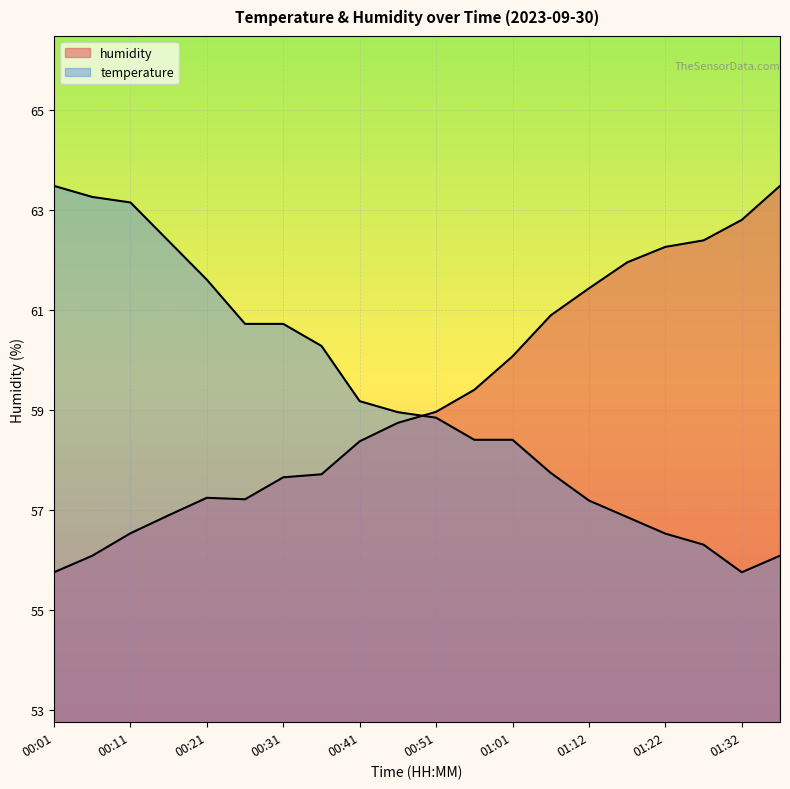

What is the highest value of the temperature series?

63.5